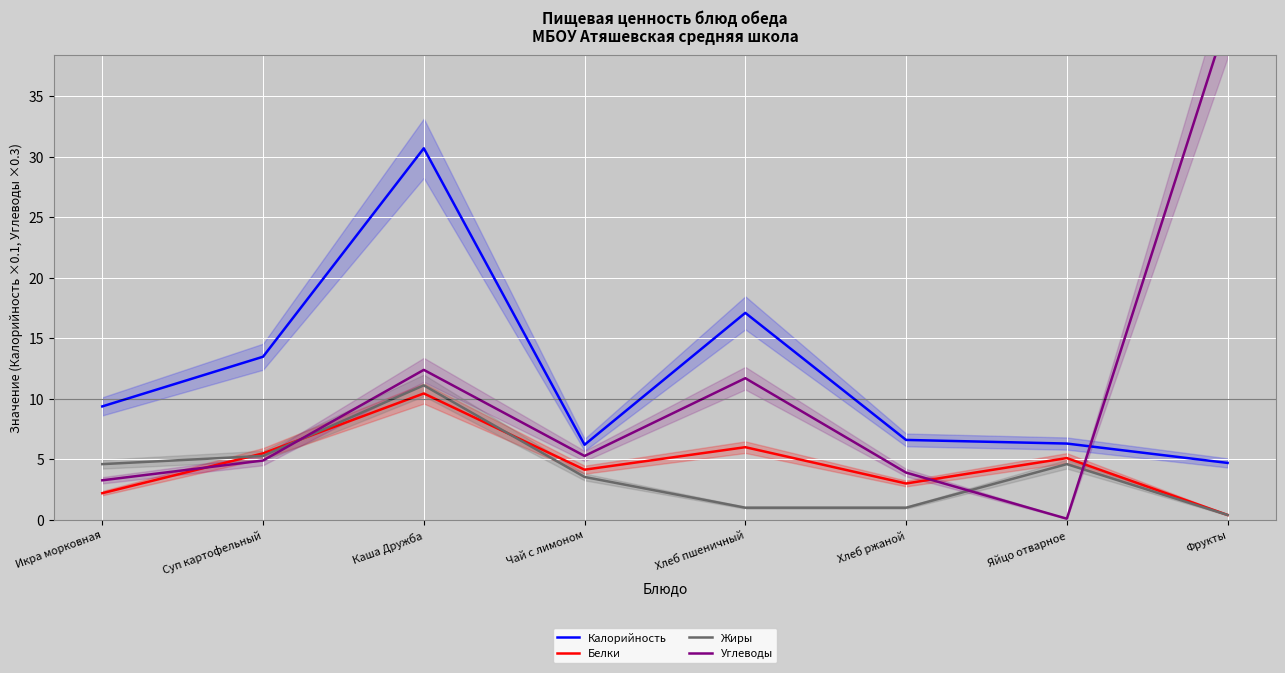

What is the difference between the highest and lowest values at Чай с лимоном?

2.7